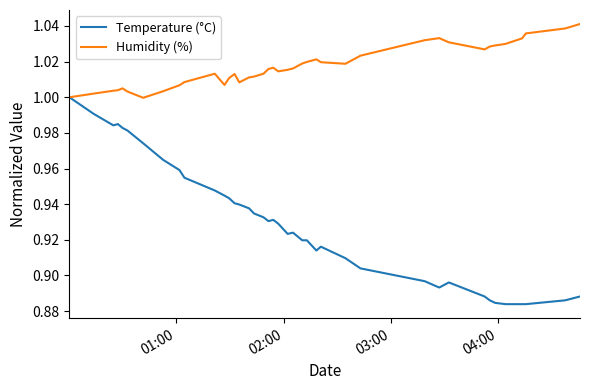

Rank the series by their average value, from lowest to highest.

Temperature (°C), Humidity (%)